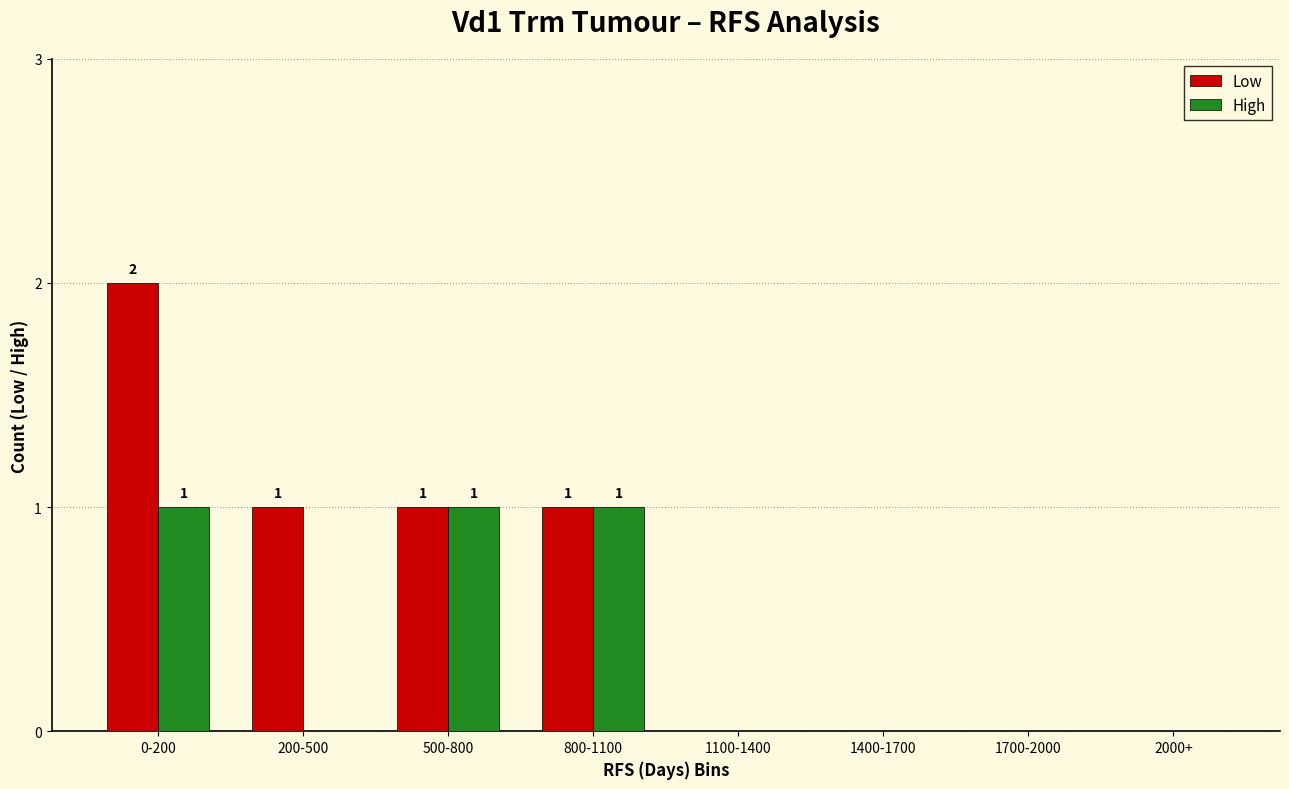

Does the chart contain stacked bars?

No